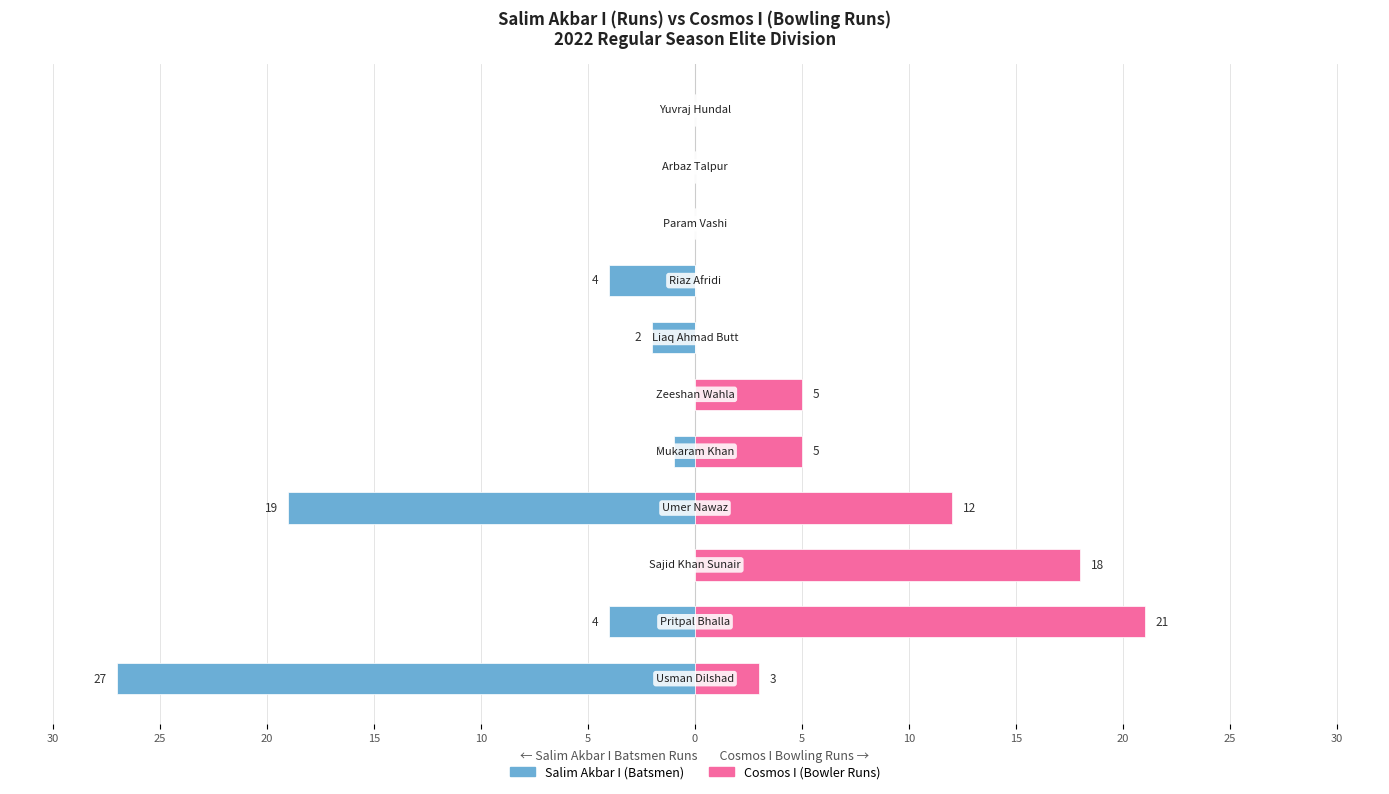

True or false: Cosmos I has a value of 0 at 10.

True